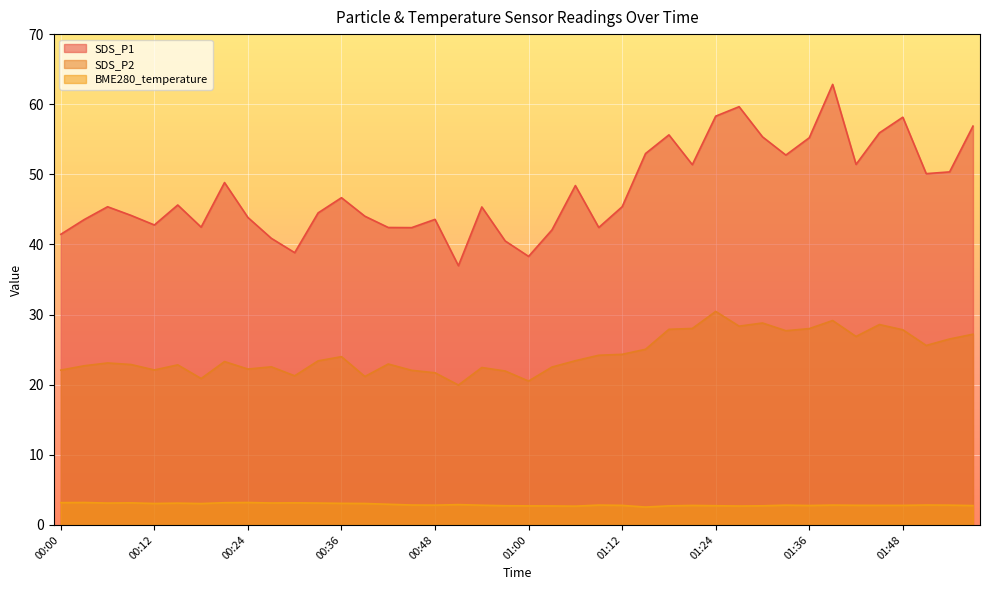

True or false: SDS_P1 and BME280_temperature cross at least once.

False